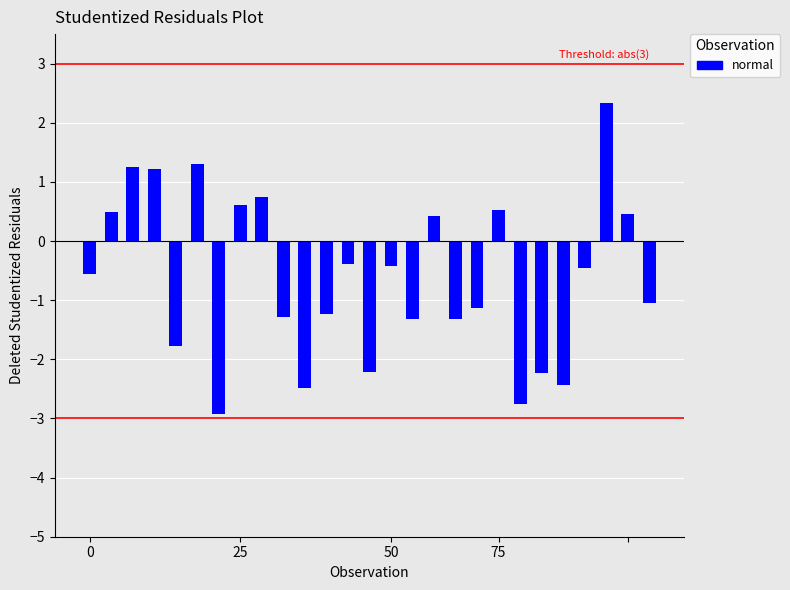

What is the minimum value shown in the chart?

-2.9